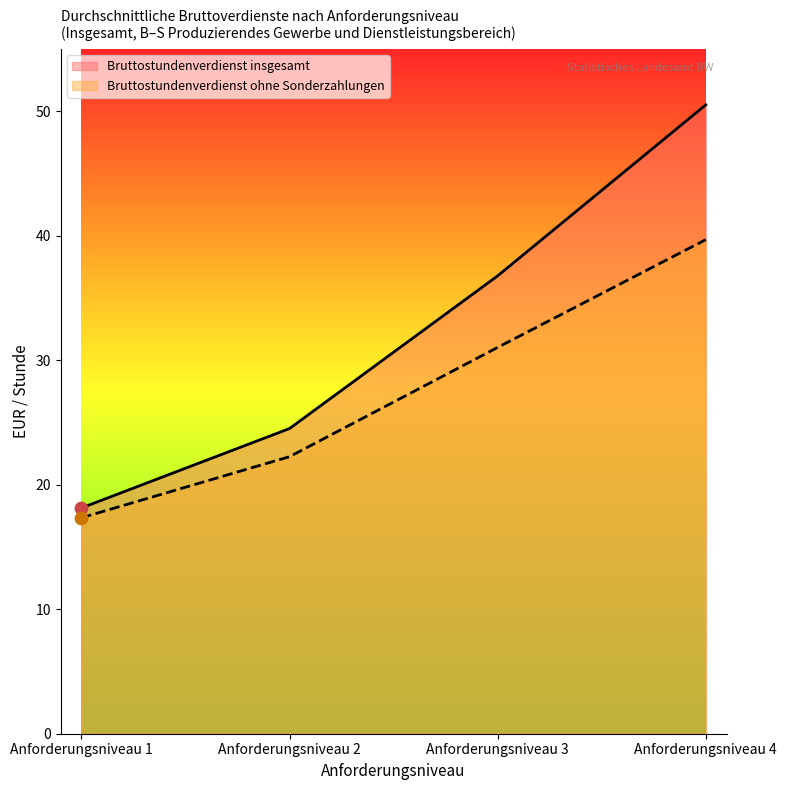

Which series has the largest Y range (max minus min)?

Bruttostundenverdienst insgesamt